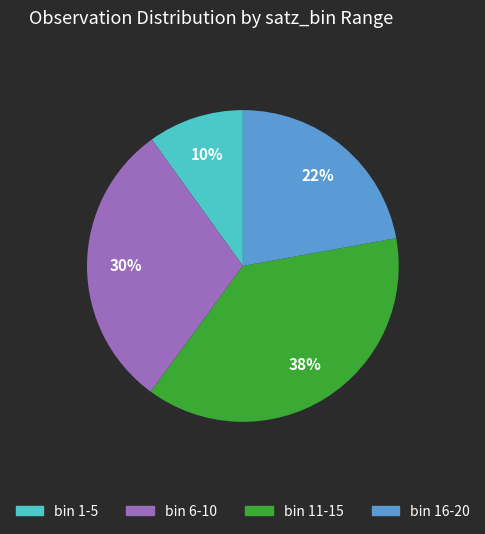

To the nearest percent, what is the difference between the largest and smallest slice percentages?

28%